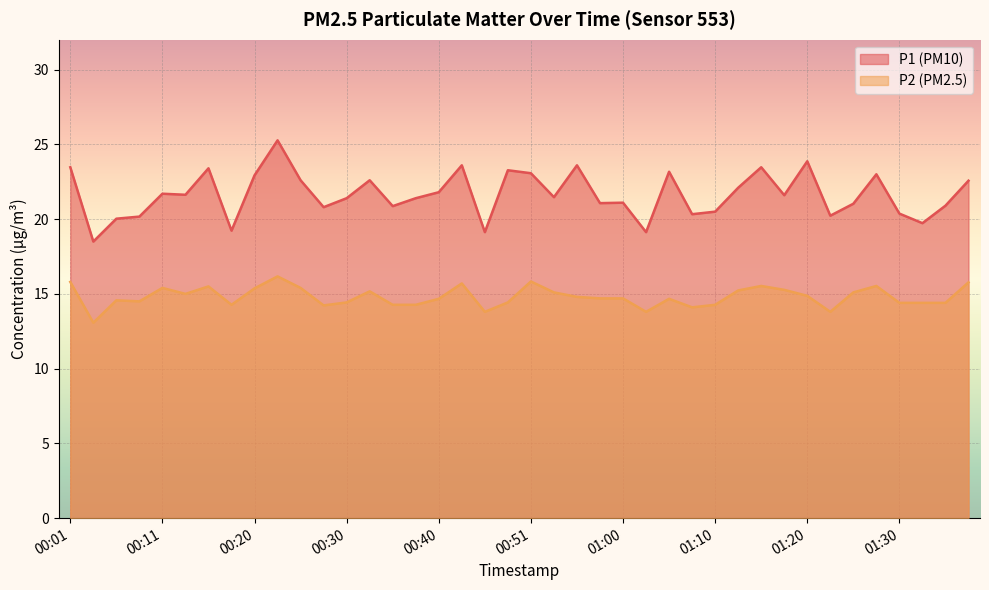

The P2 series shows 19.2 at 01:10. True or false?

False